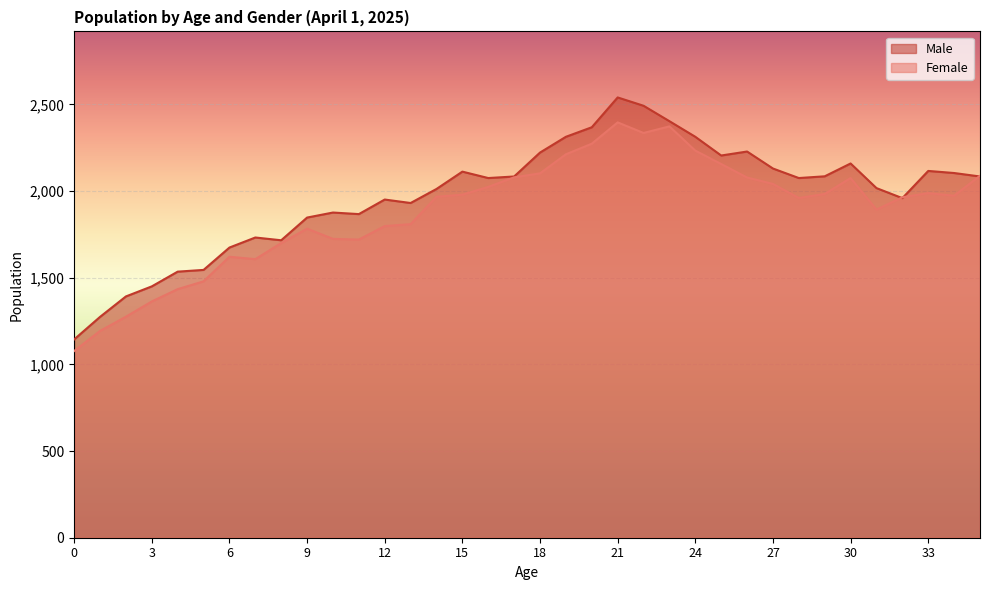

How many interior local peaks does the Female series have?

6